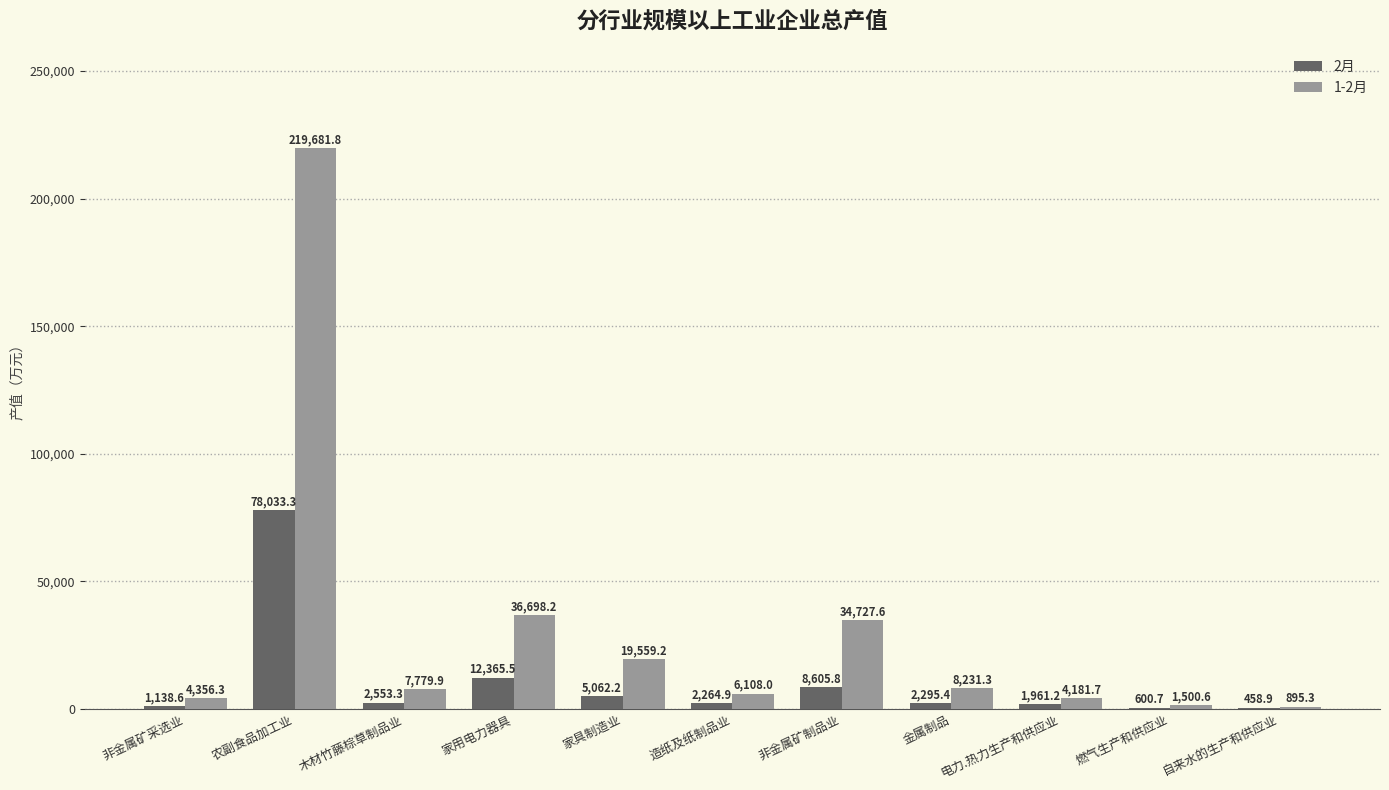

What is the maximum value for 2月?

78033.3